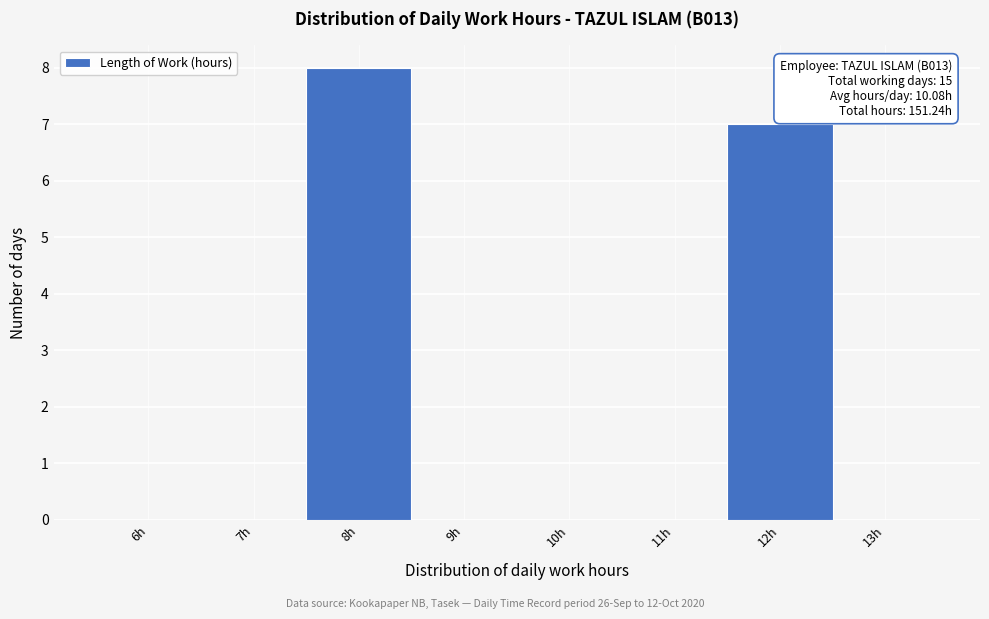

Reading left to right, transcribe all the data shown in this chart.

6h=0	7h=0	8h=8	9h=0	10h=0	11h=0	12h=7	13h=0